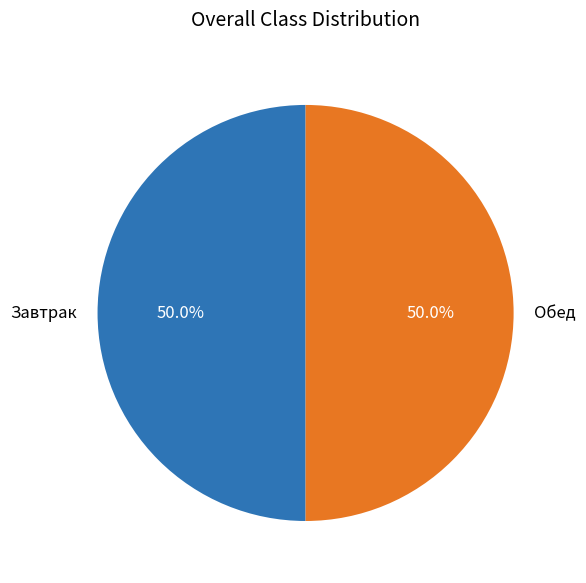

Count the number of slices in the pie.

2